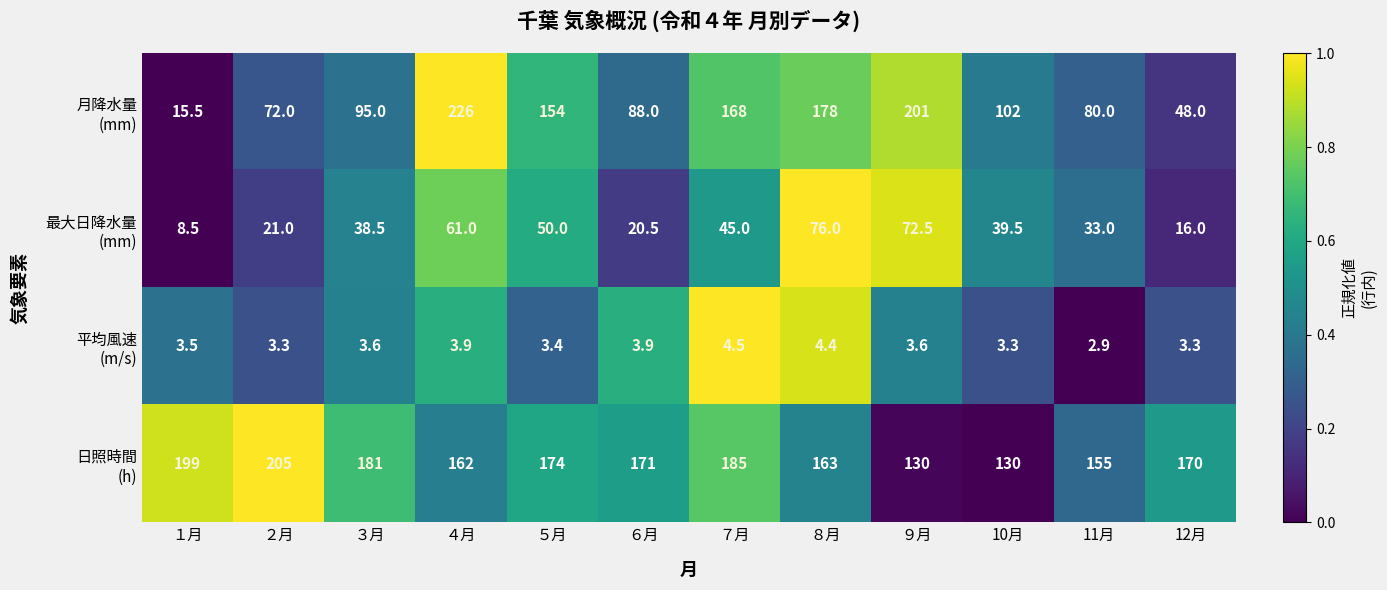

At how many categories does at least one series exceed 157?

10